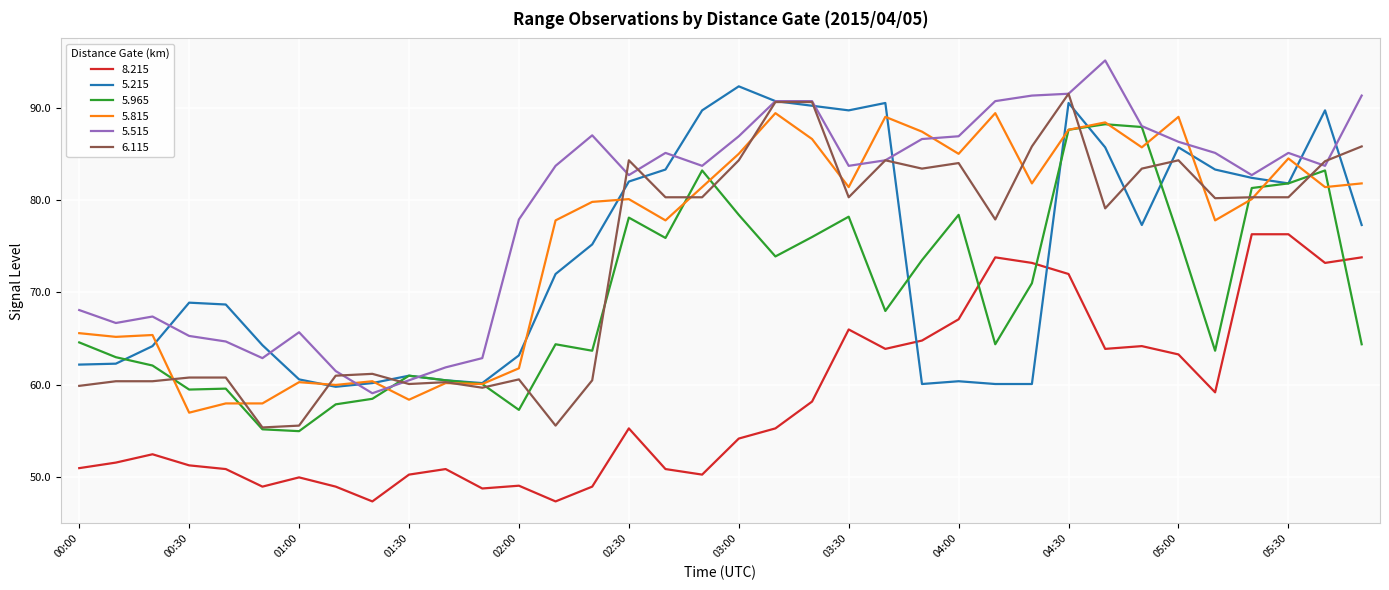

Which series has the largest total across all categories?

5.515